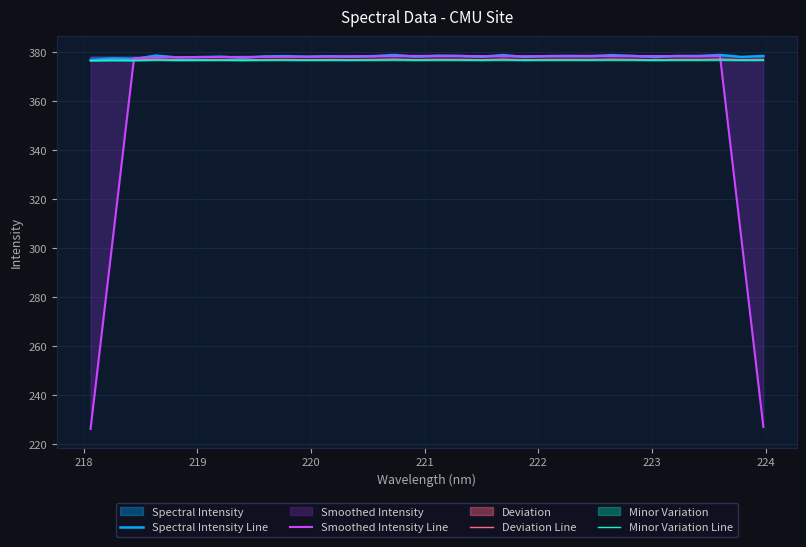

At how many categories does at least one series exceed 310?

32